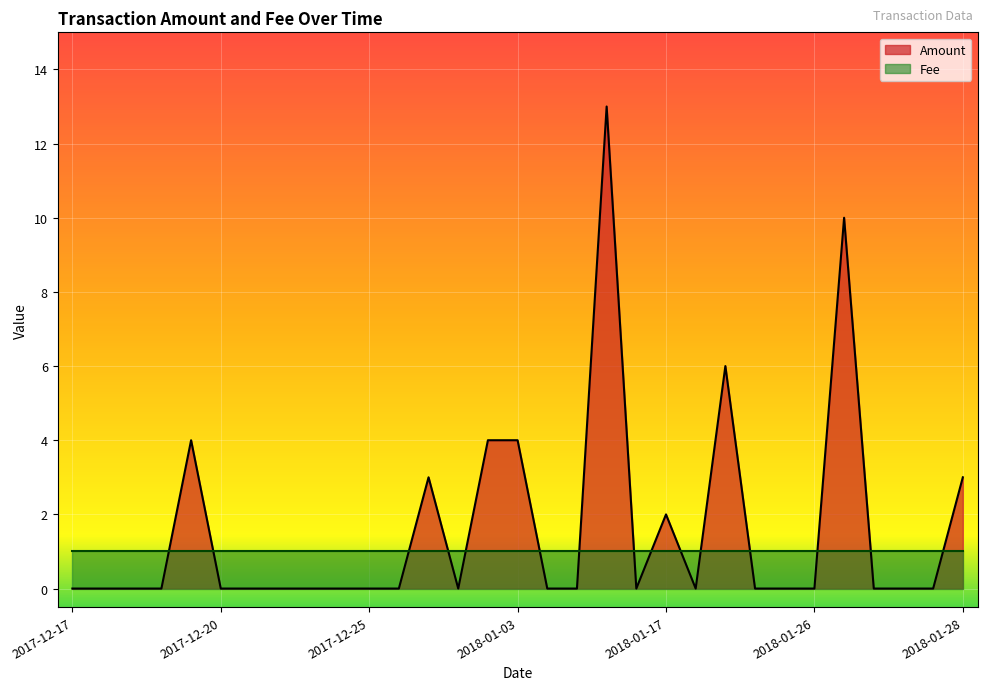

How many interior local valleys (lower than both neighbors) does the data have?

3